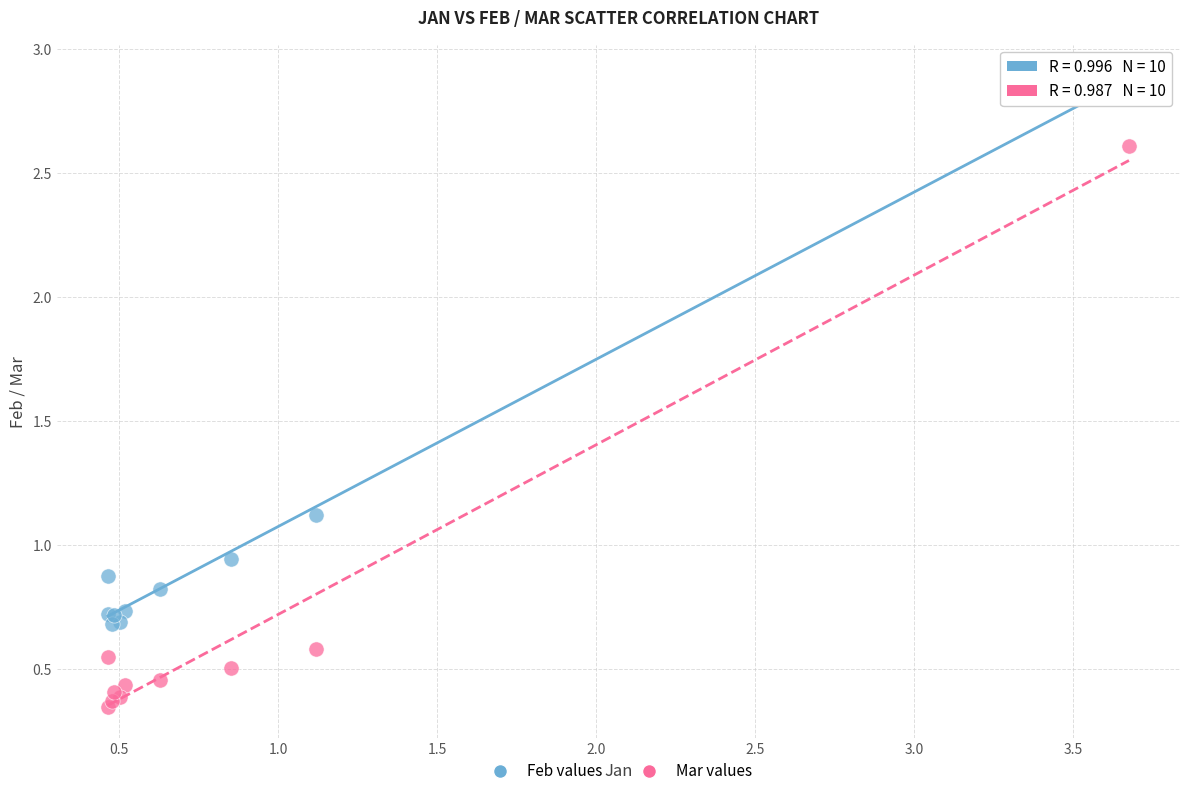

Which series contains the lowest Y value?

Mar values